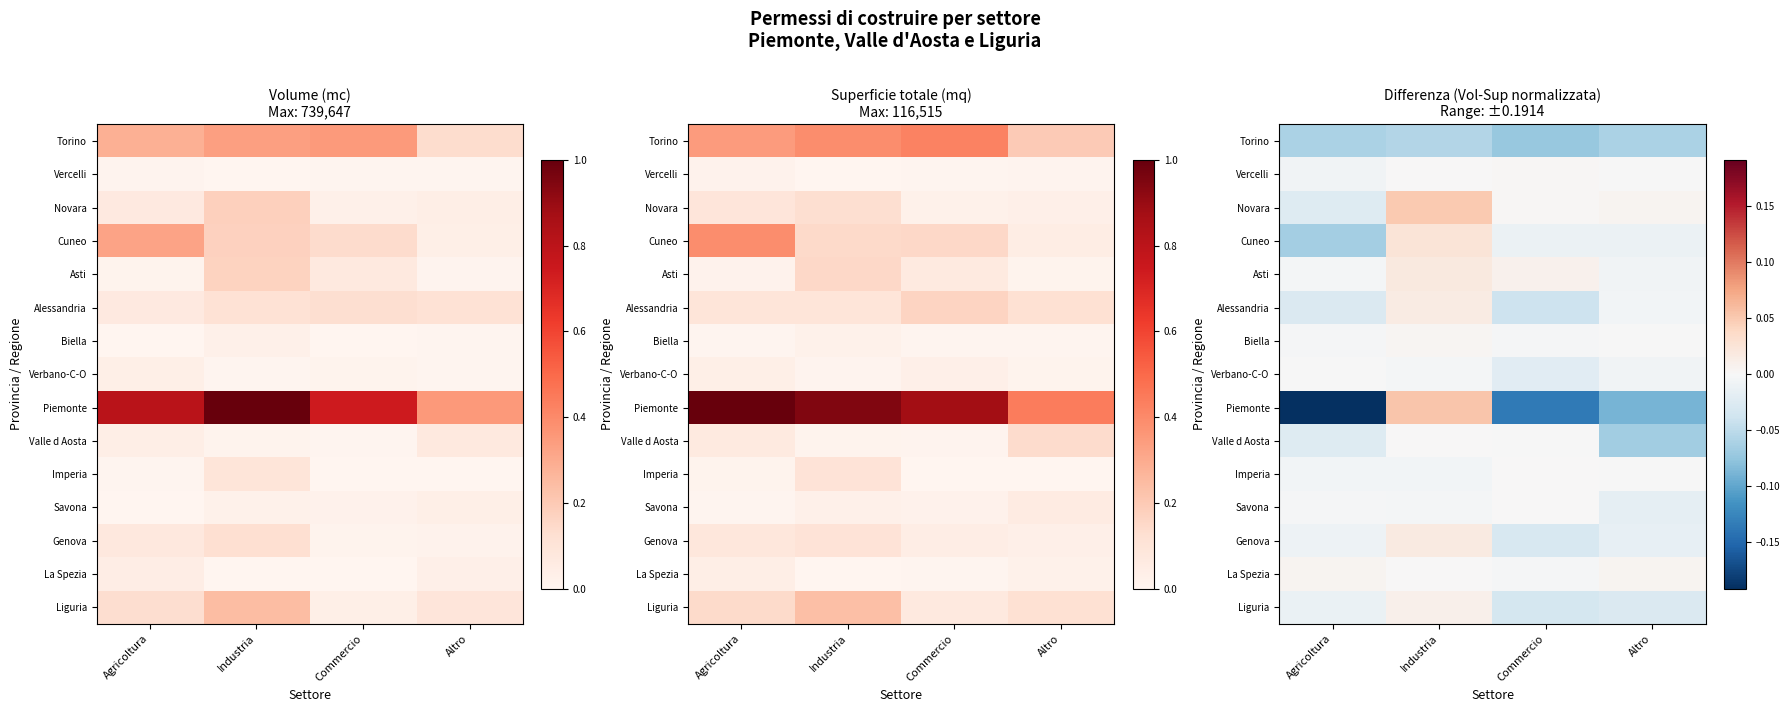

Count the number of data series in this chart.

15